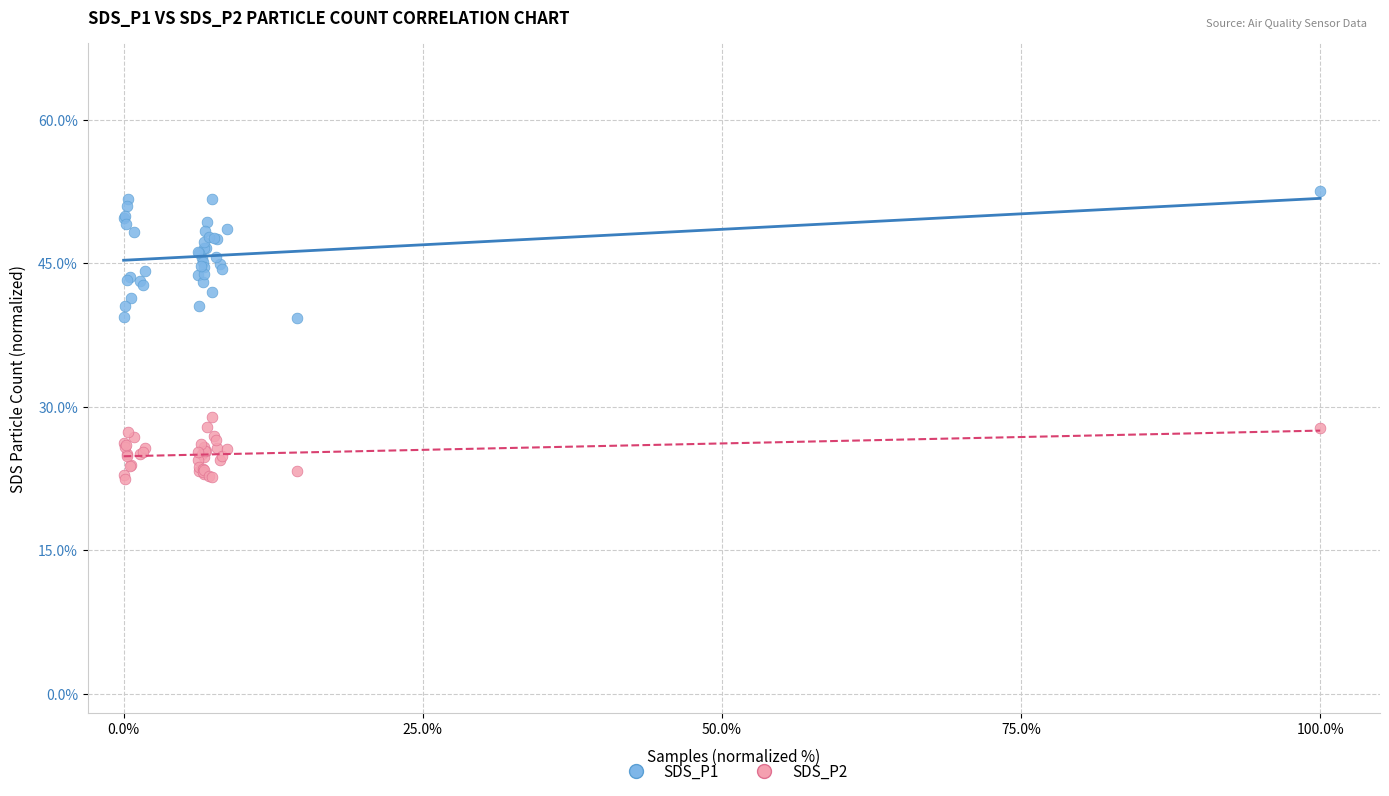

What are all the series names shown in the legend?

SDS_P1, SDS_P2